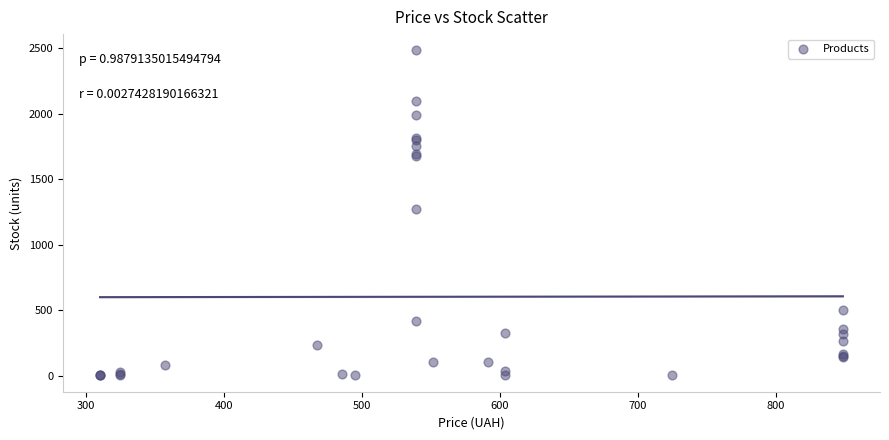

What Y value in the scatter plot is closest to 1243?

1276